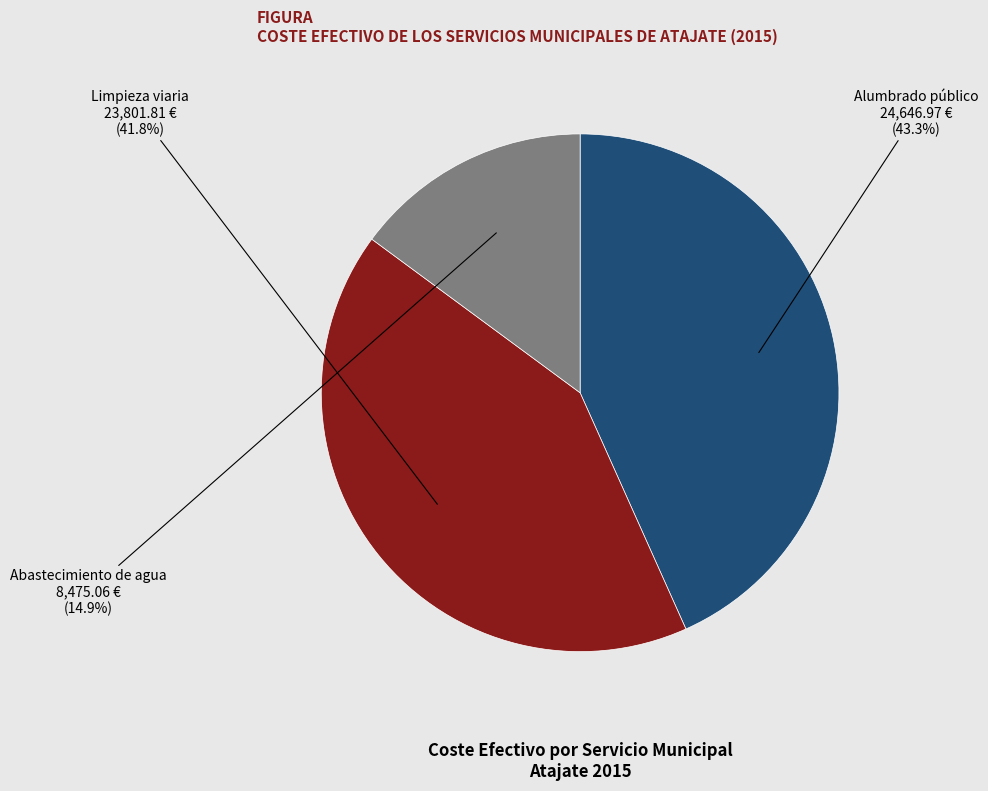

Is there any slice that represents more than half of the pie?

No